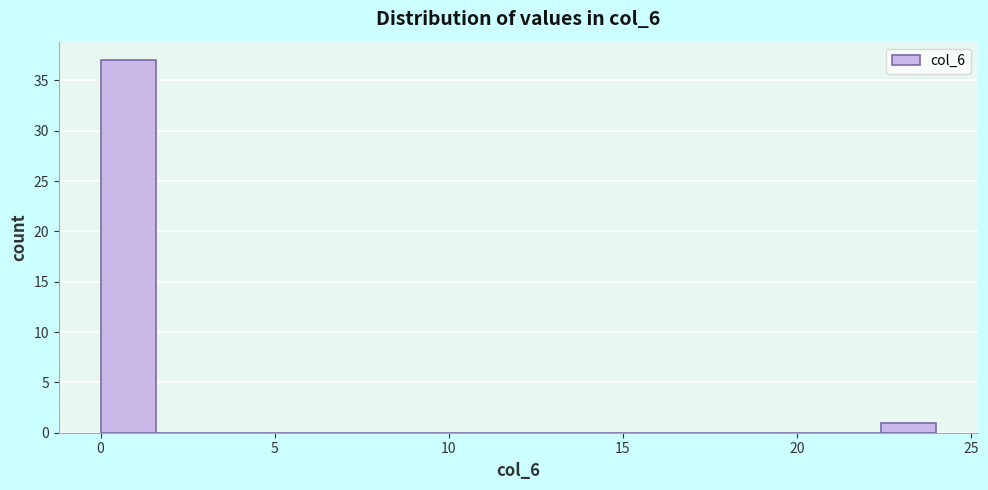

Around what value on the x-axis is the tallest bar? Give the approximate position of its centre, as read against the axis.

1.0